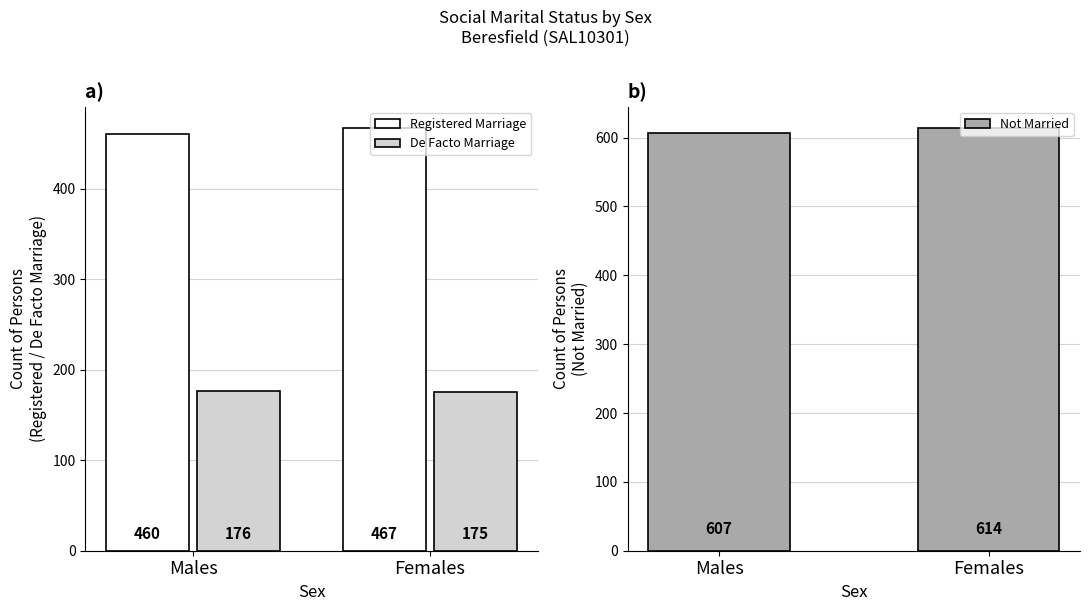

Which series has the largest range (max minus min)?

Registered Marriage